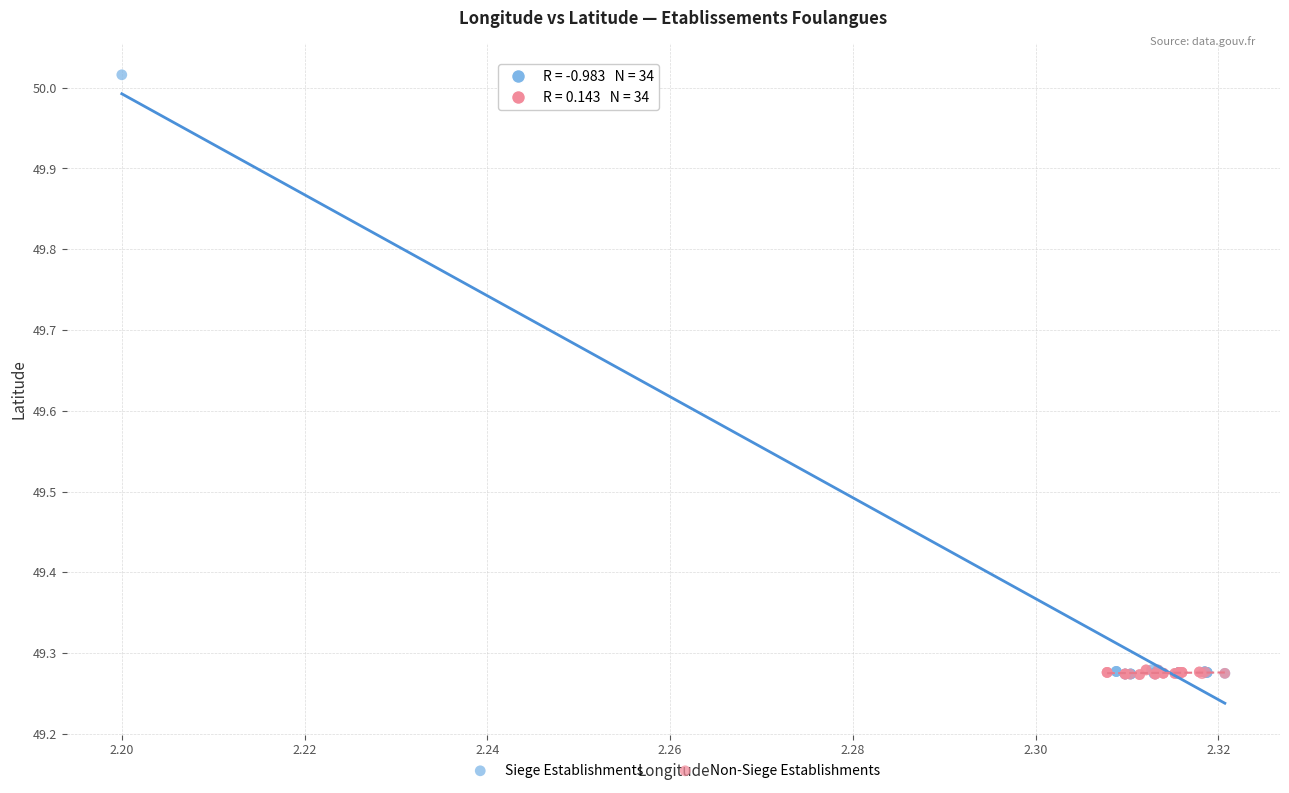

Which series has the largest Y range (max minus min)?

Siege Establishments